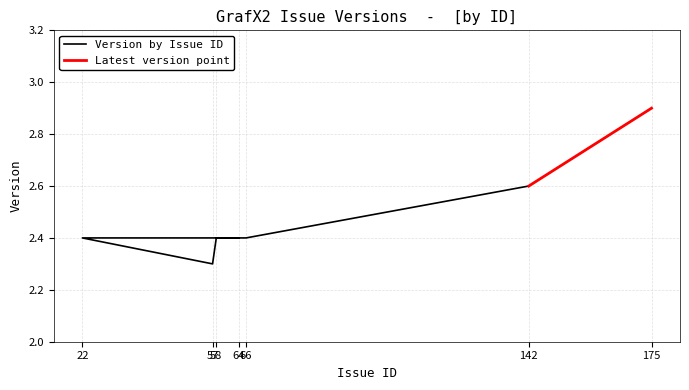

What is the difference between the maximum and minimum values?

0.6